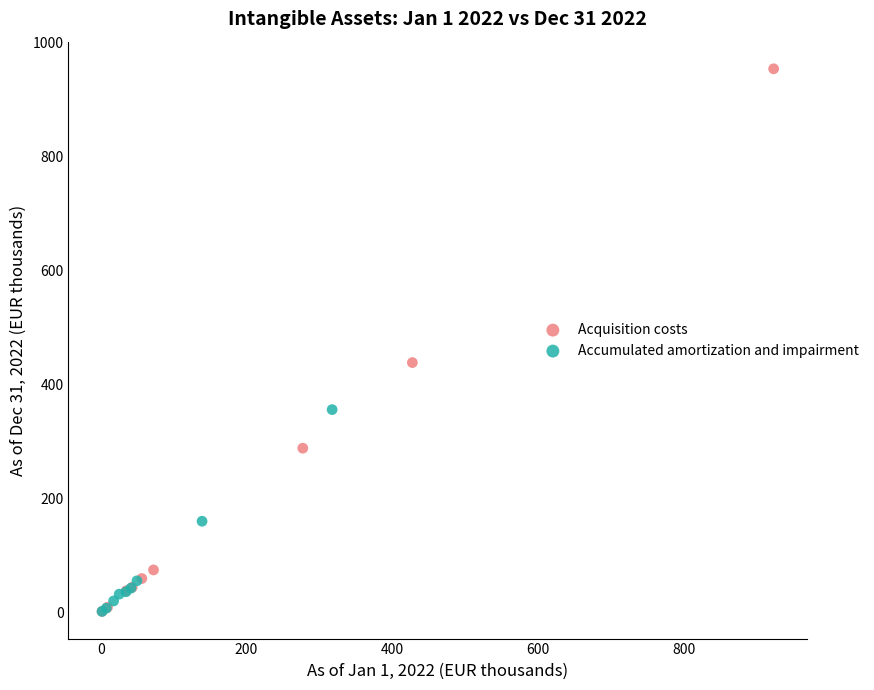

Which series contains the highest Y value?

Acquisition costs